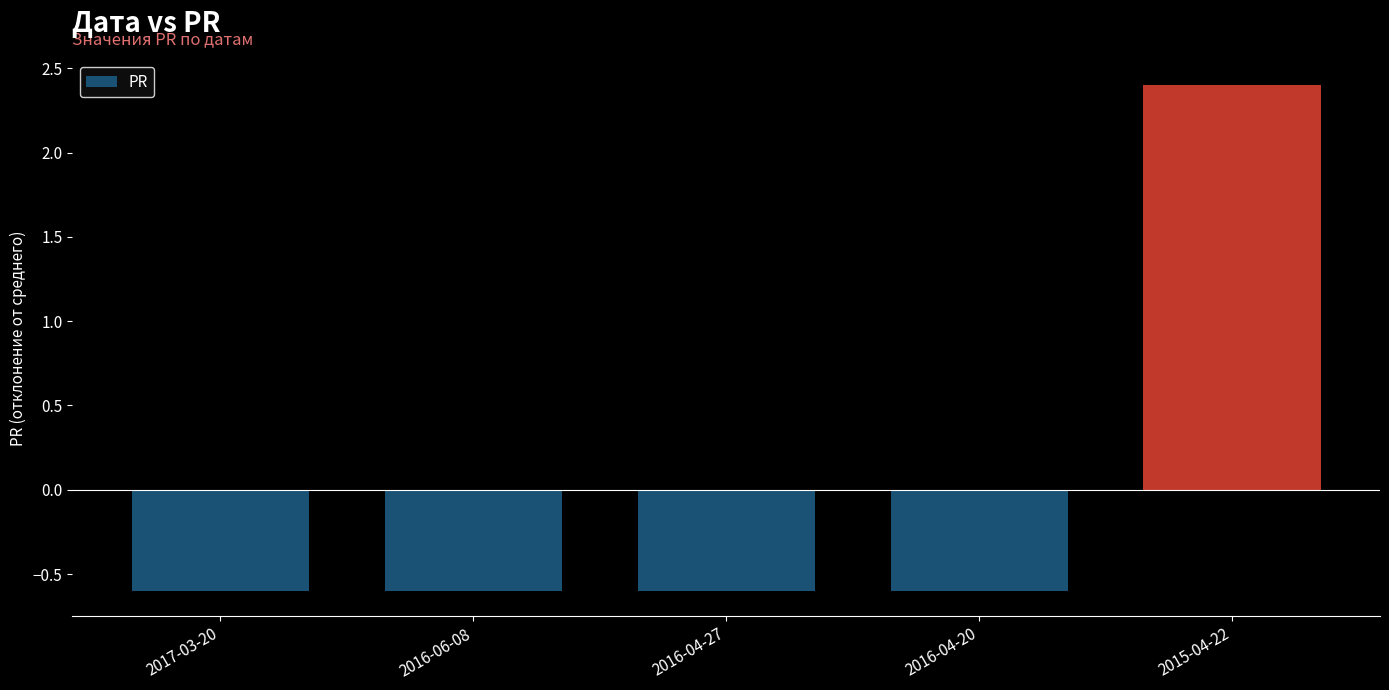

Reading right to left, list all the values displayed in this chart.

2015-04-22=2.4	2016-04-20=-0.6	2016-04-27=-0.6	2016-06-08=-0.6	2017-03-20=-0.6